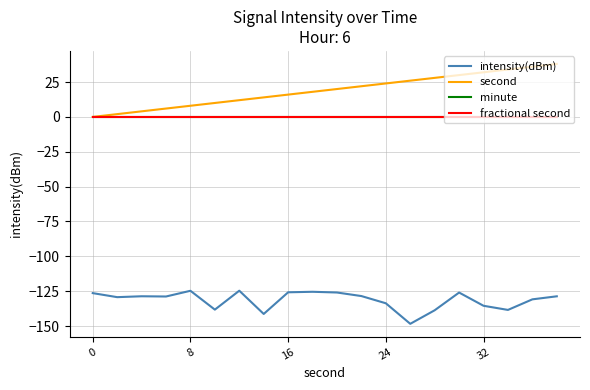

List the series in order of their peak value, lowest first.

intensity(dBm), minute, fractional second, second